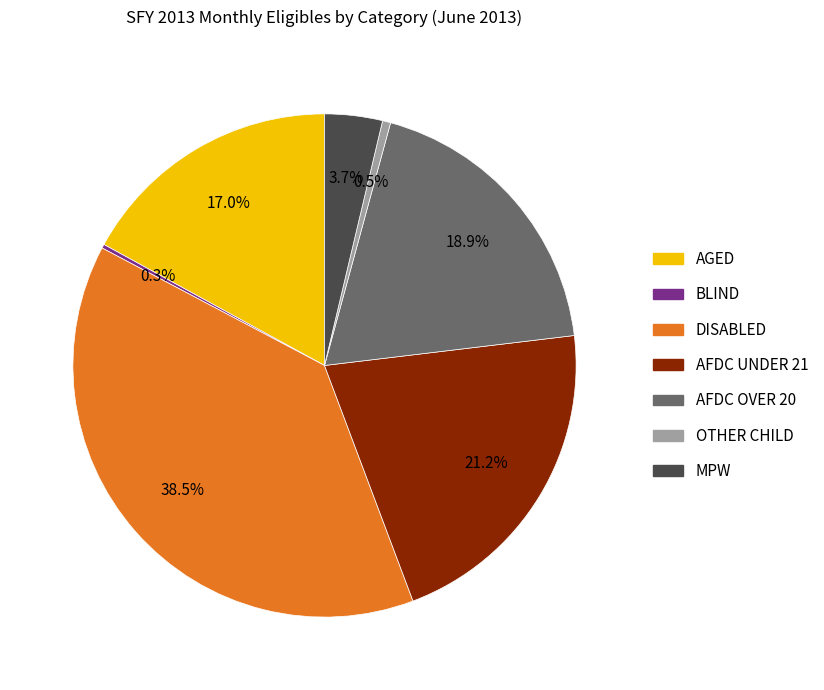

What is the ratio of the value at AFDC UNDER 21 to the value at AFDC OVER 20?

1.1